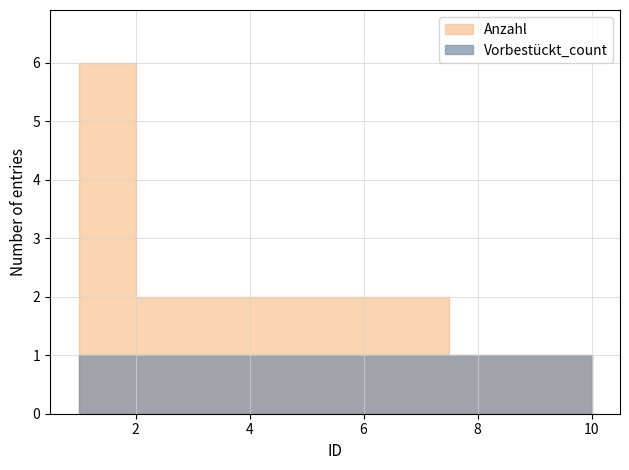

The Vorbestückt_count series shows 1 at 10. True or false?

True